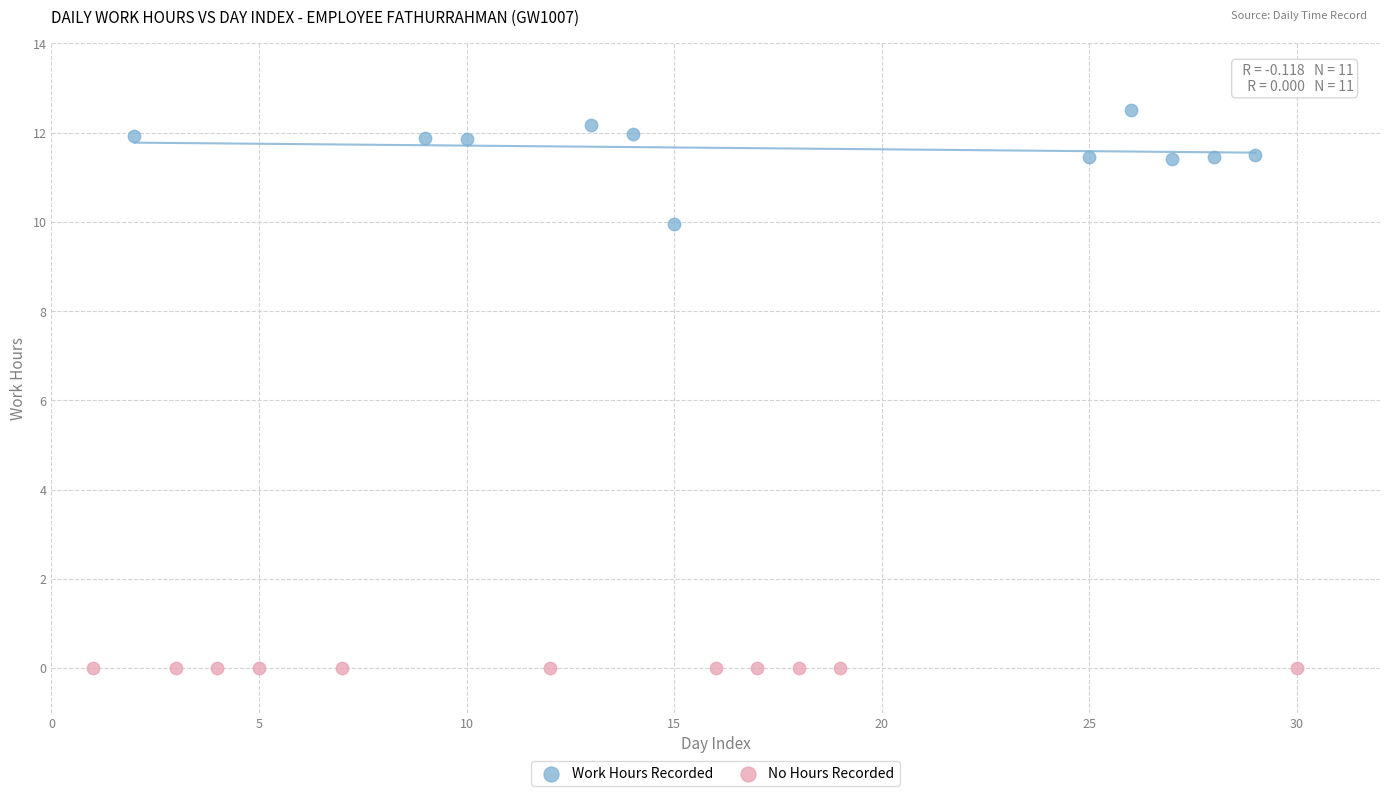

Which series reaches the minimum Y coordinate?

No Hours Recorded